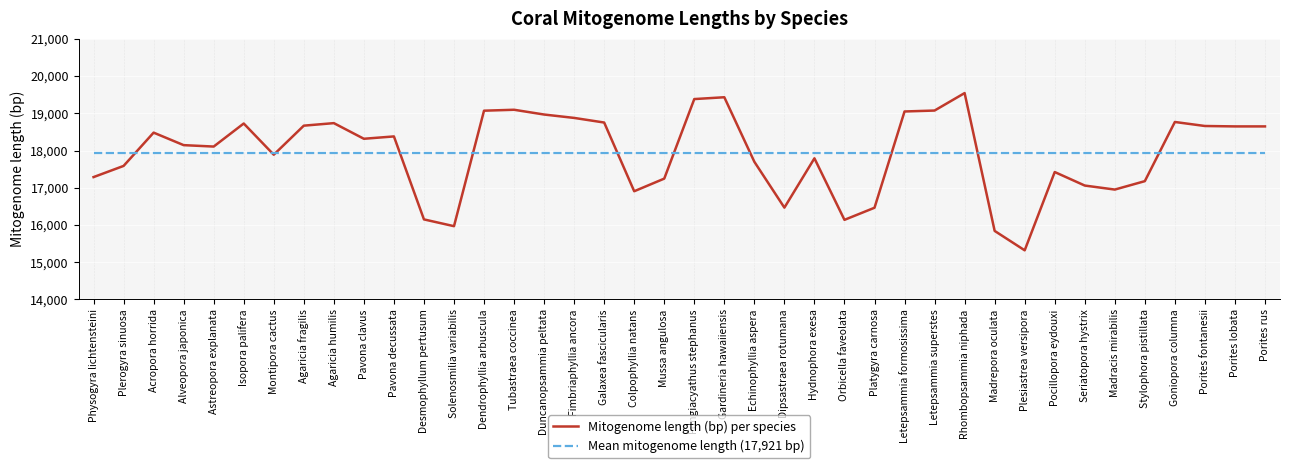

The Mitogenome length (bp) per species series shows 7981.7 at Isopora palifera. True or false?

False